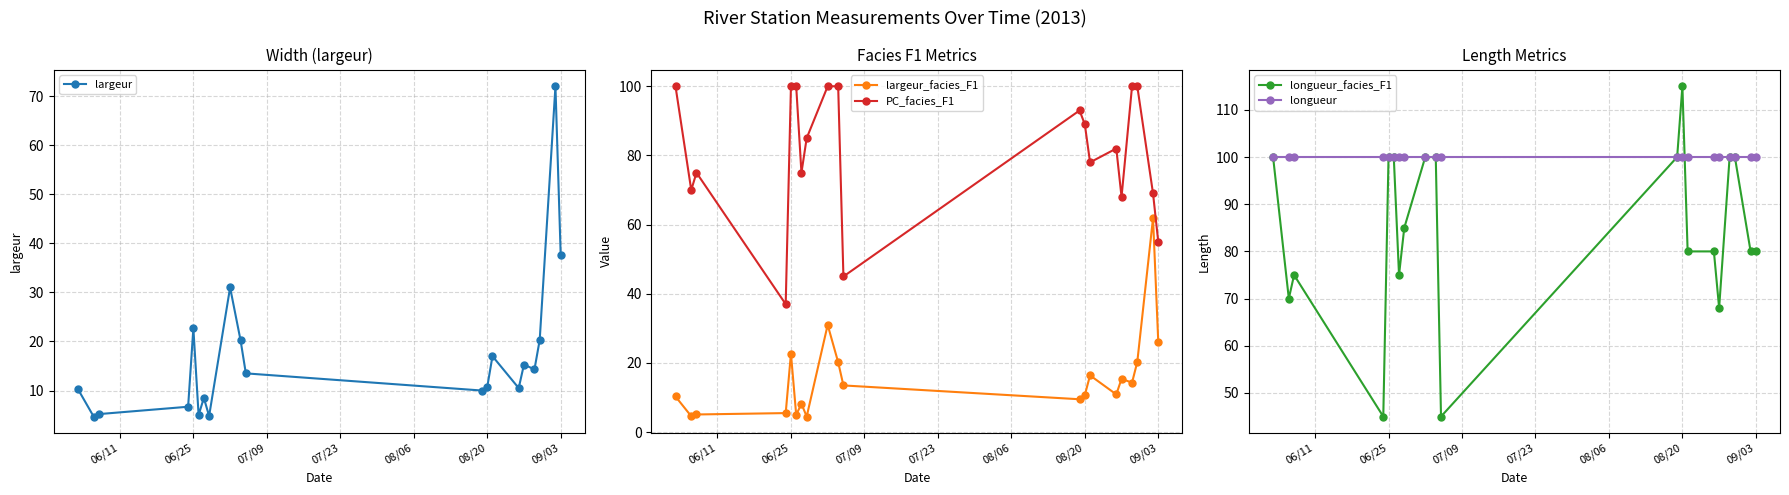

What is the maximum value shown in the chart?

115.0